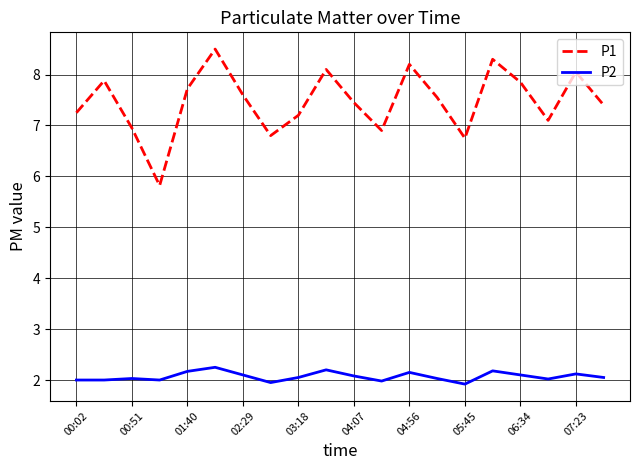

Rank the series by their average value, from highest to lowest.

P1, P2